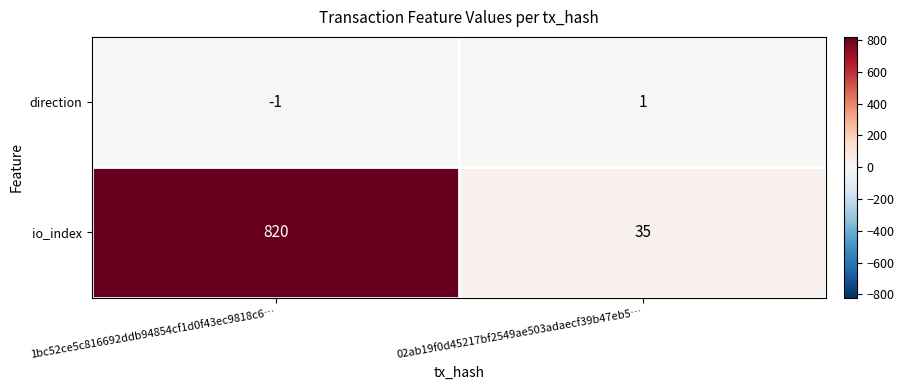

List the series in order of their overall mean, highest first.

io_index, direction